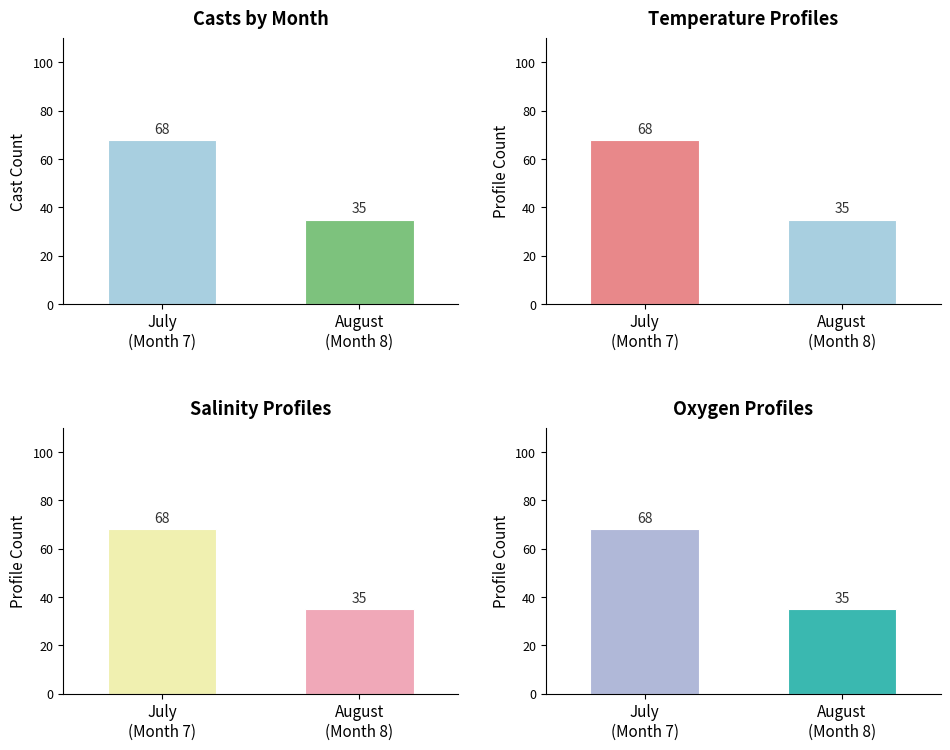

Which series has the largest range (max minus min)?

Casts by Month